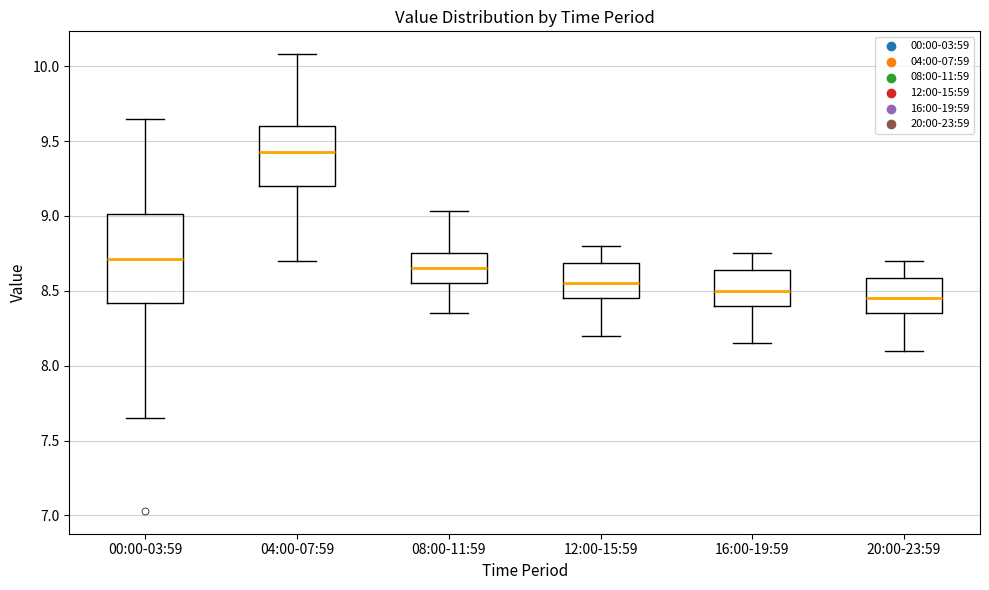

Which box has the lowest median line?

20:00-23:59